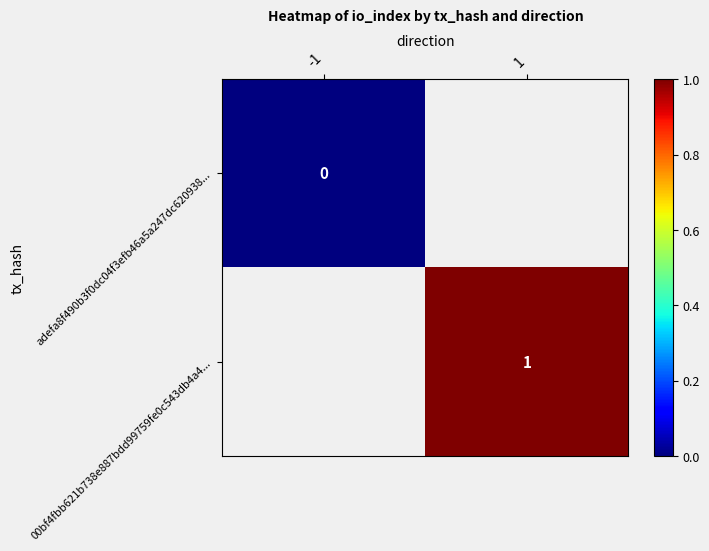

Is it true that 00bf4fbb621b738e887bdd99759fe0c543db4a4... equals 0 at 1?

False